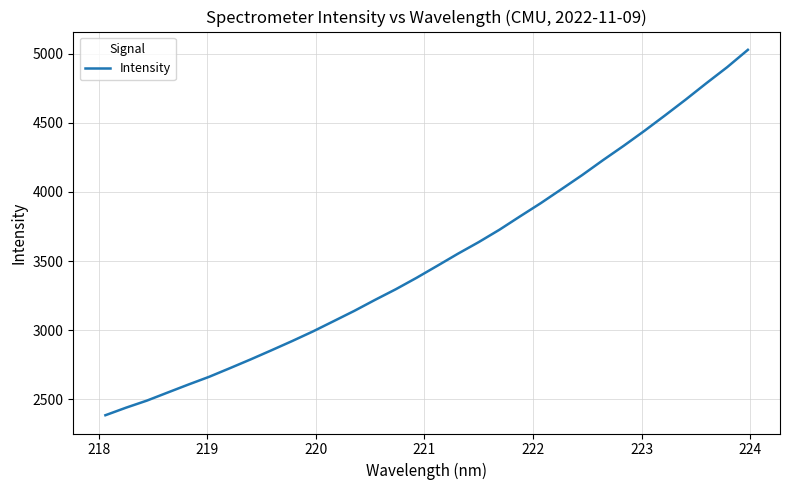

What is the difference between the maximum and minimum values?

2641.4